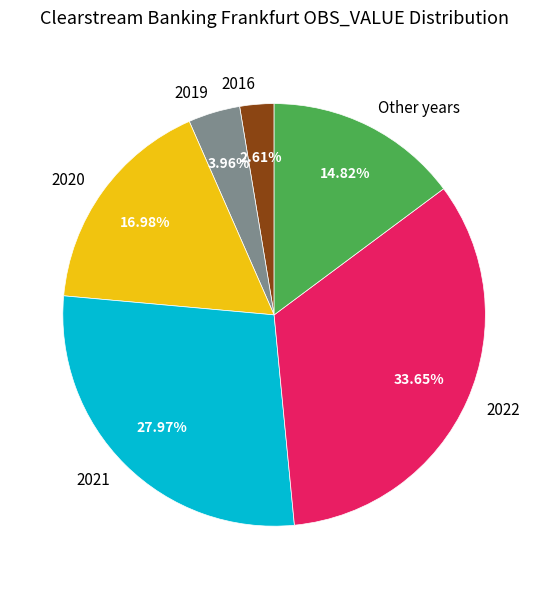

Is the sum of 2016 and Other years greater than half?

No